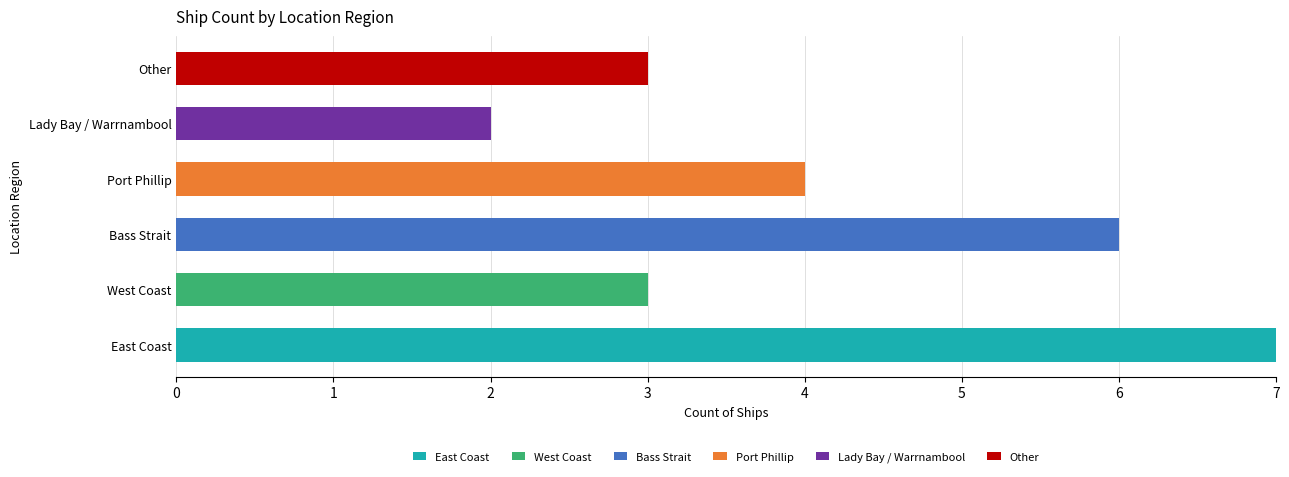

What is the total value across all series at East Coast?

7